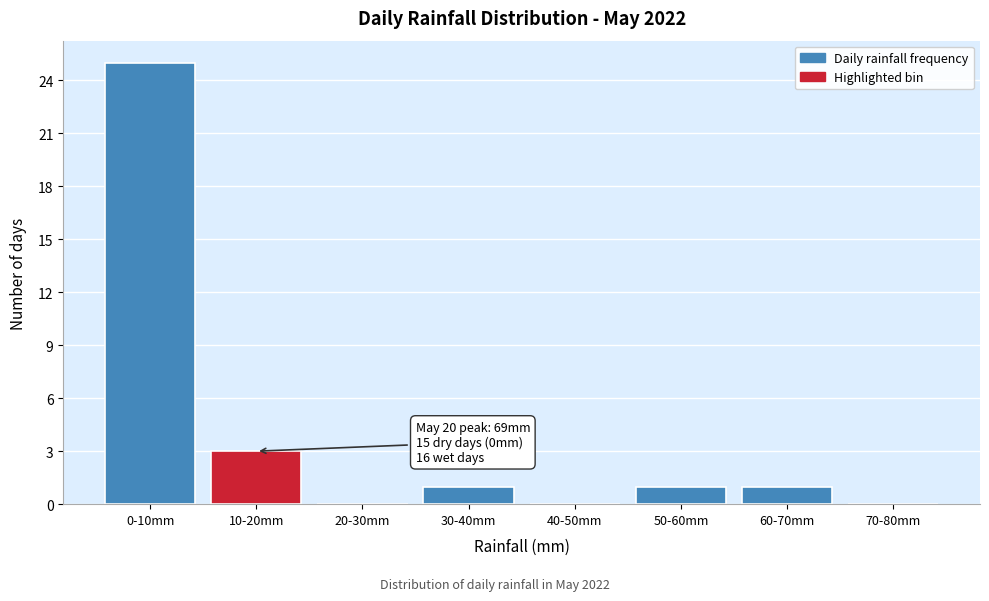

Reading left to right, what are all the values shown in this chart?

0-10mm=25	10-20mm=3	20-30mm=0	30-40mm=1	40-50mm=0	50-60mm=1	60-70mm=1	70-80mm=0